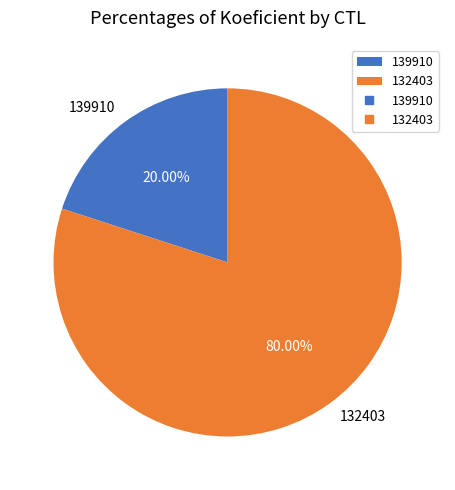

To the nearest percent, what percentage of the pie is 139910?

20%